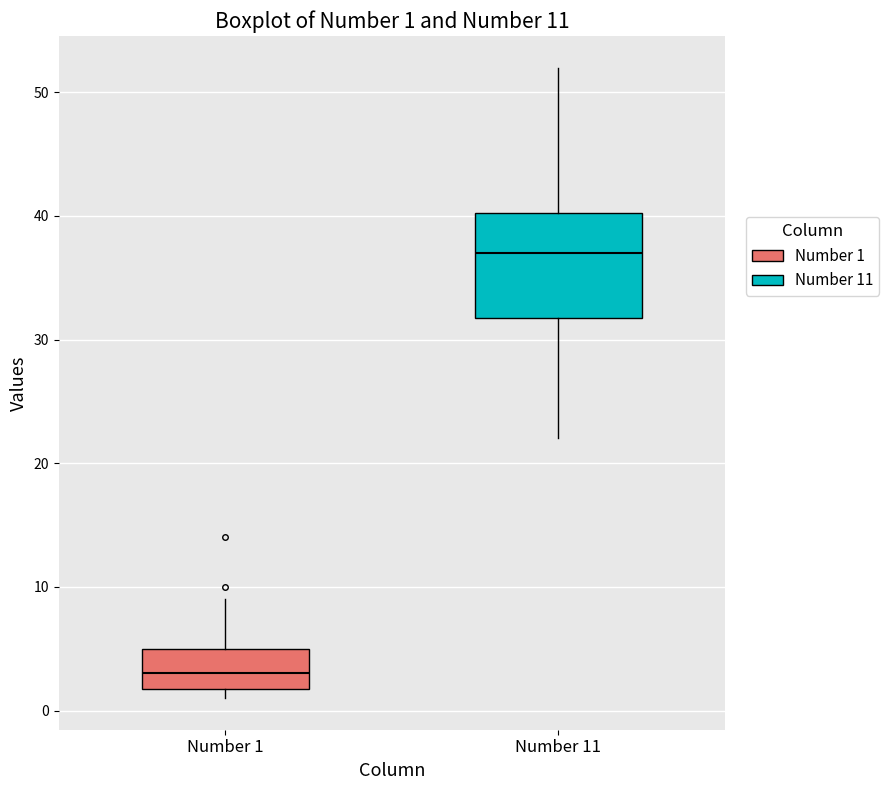

Comparing the boxes themselves (not the whiskers), which one is the tallest?

Number 11